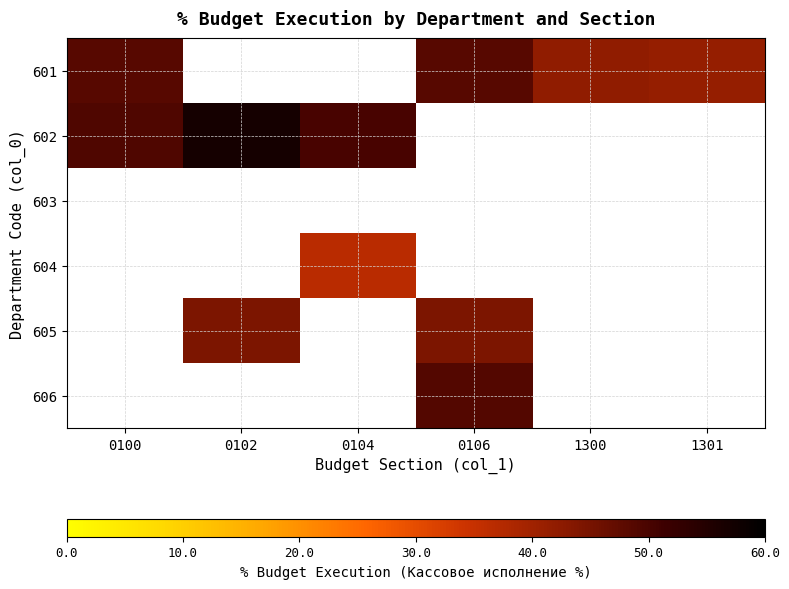

Rank the categories by 603 value from highest to lowest.

0100, 0102, 0104, 0106, 1300, 1301